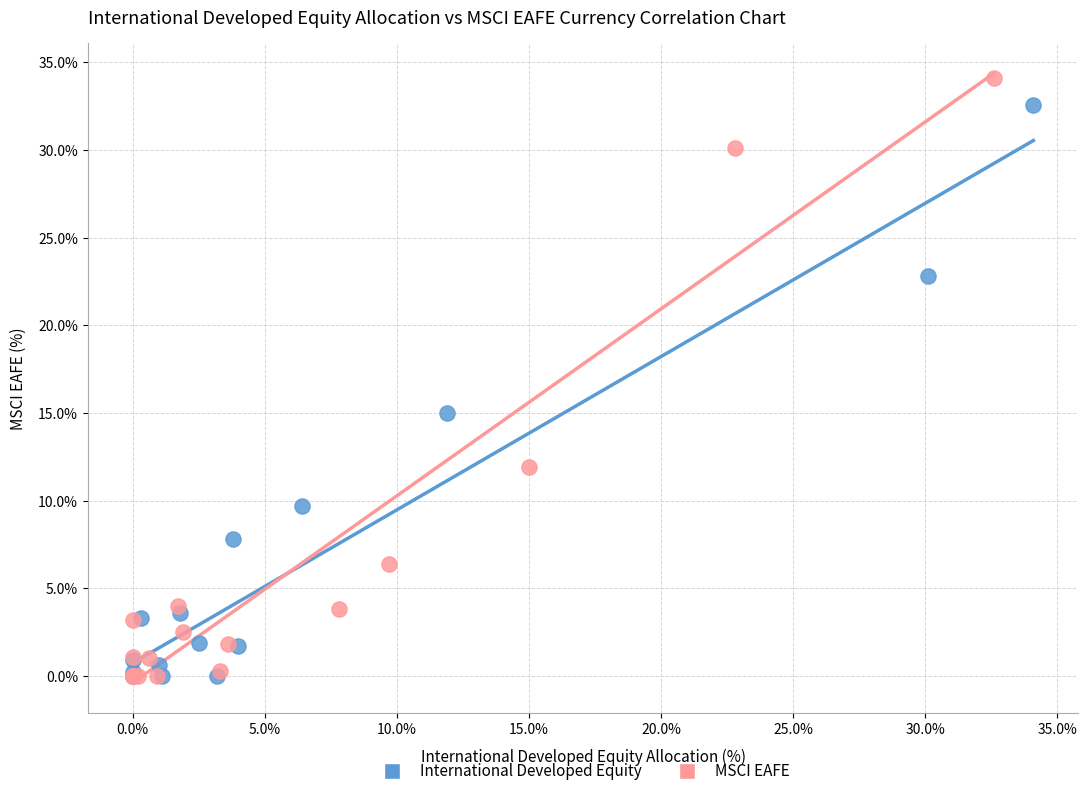

Which series contains the highest Y value?

MSCI EAFE